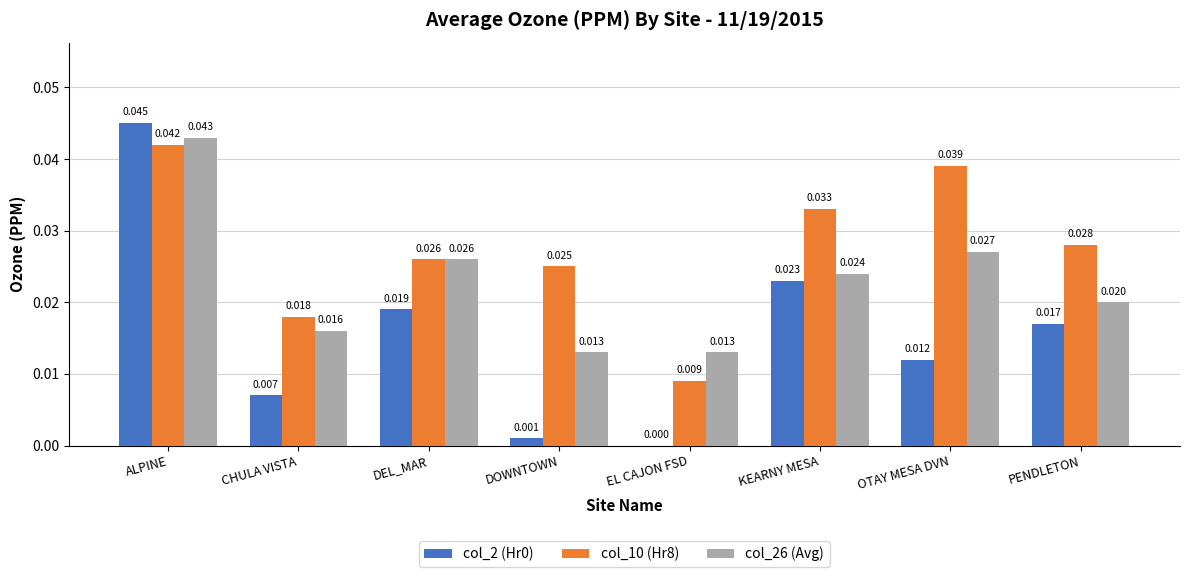

Is the value of col_26 (Avg) at OTAY MESA DVN greater than the value of col_10 (Hr8) at PENDLETON?

No